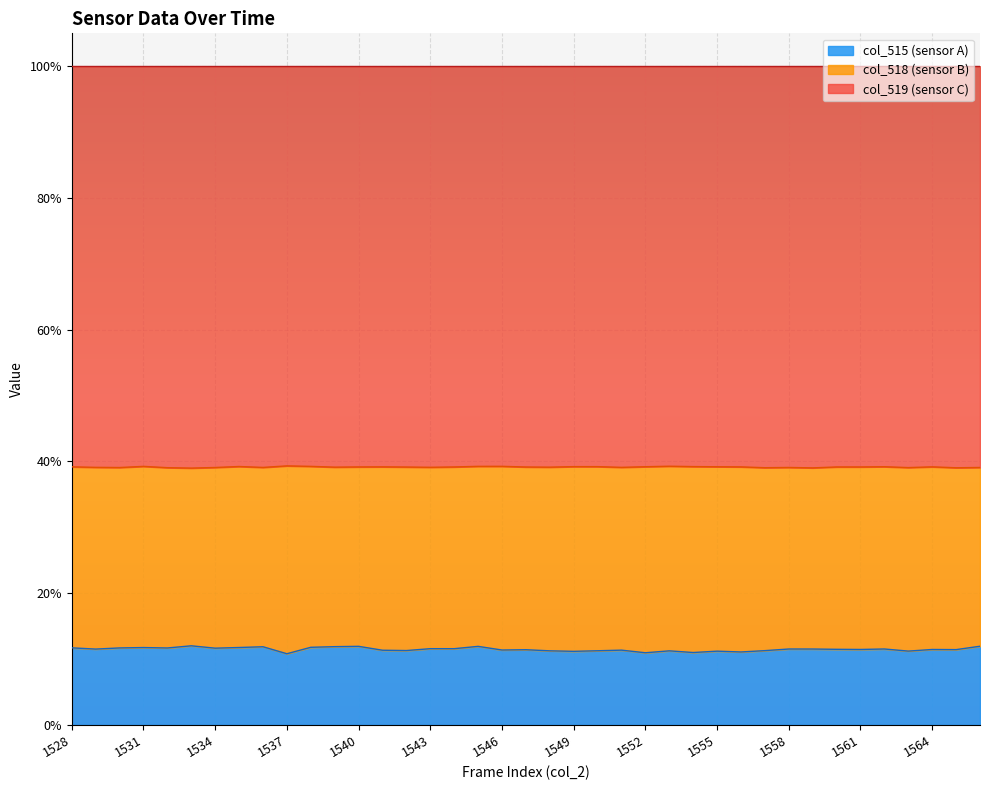

What is the difference between the second highest and second lowest values?

1.0